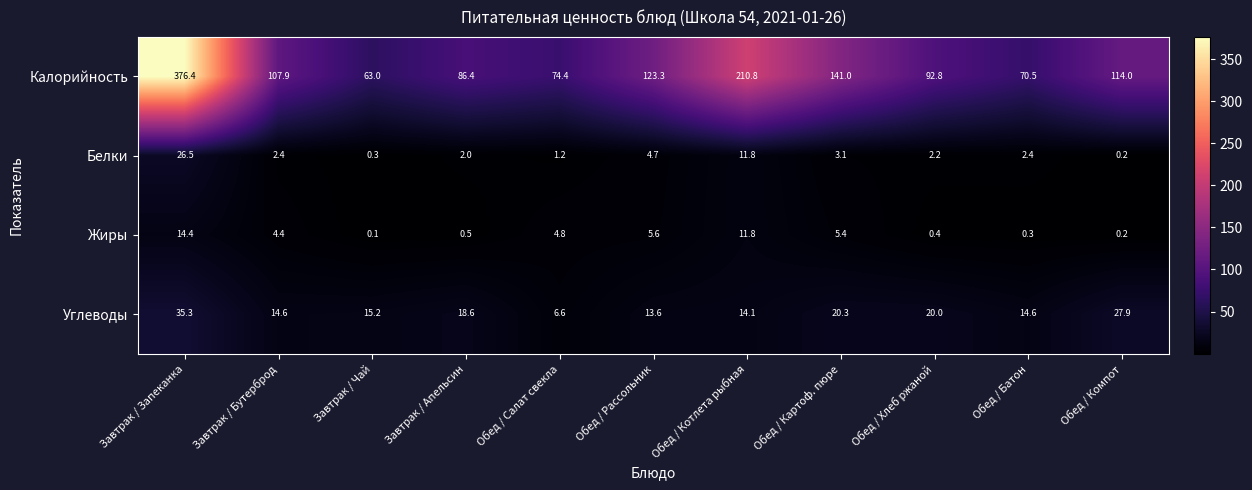

At Обед / Батон, list the series in order from smallest to largest.

Жиры, Белки, Углеводы, Калорийность